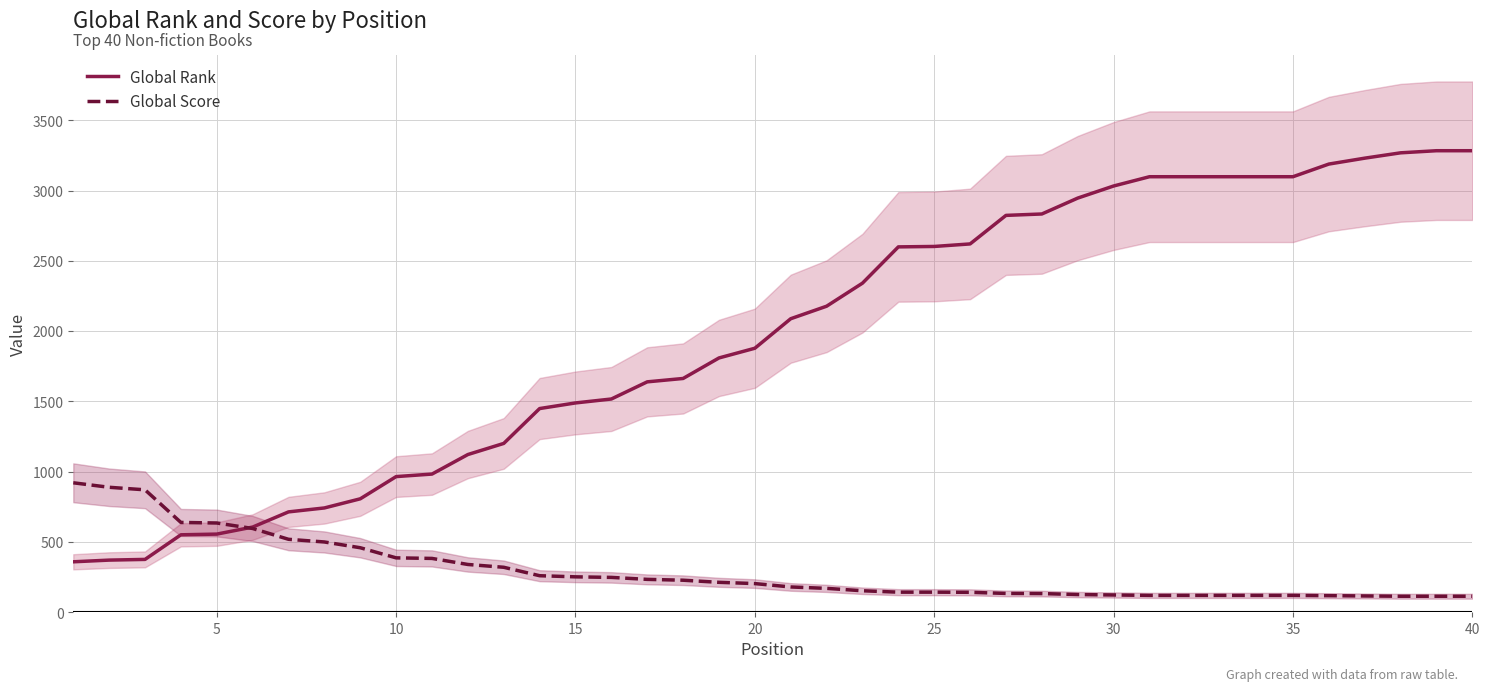

What is the maximum value for Global Score?

921